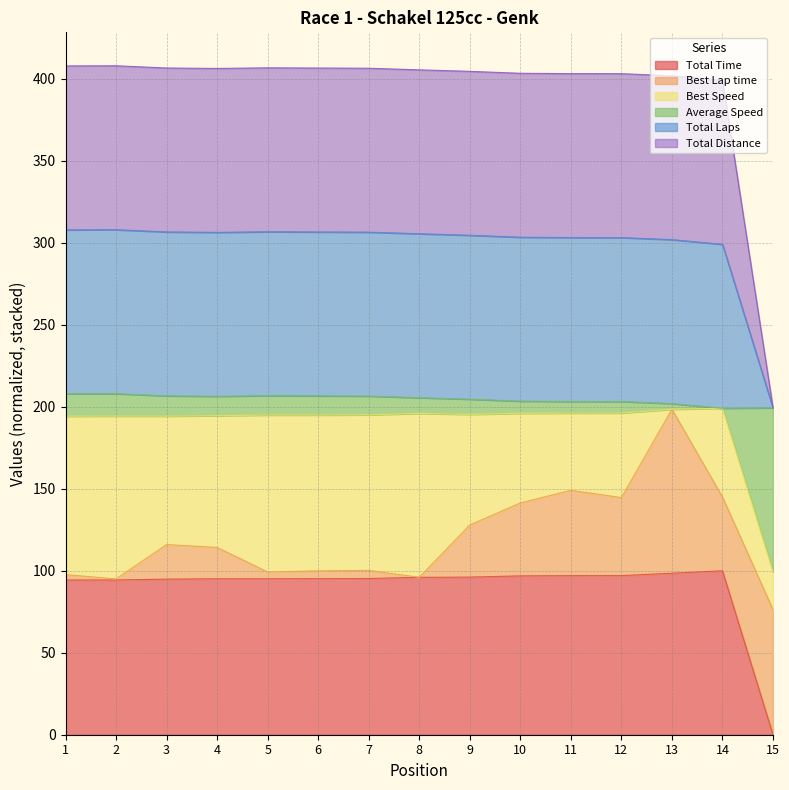

What is the sum of all Total Time values?

1346.1